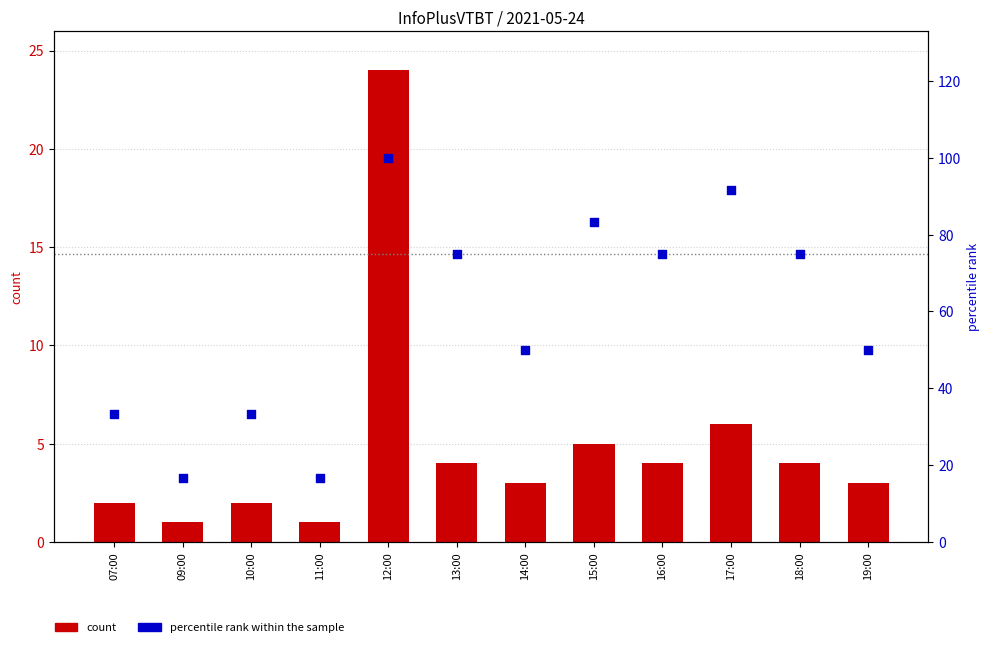

Which series contains the highest Y value?

percentile rank within the sample